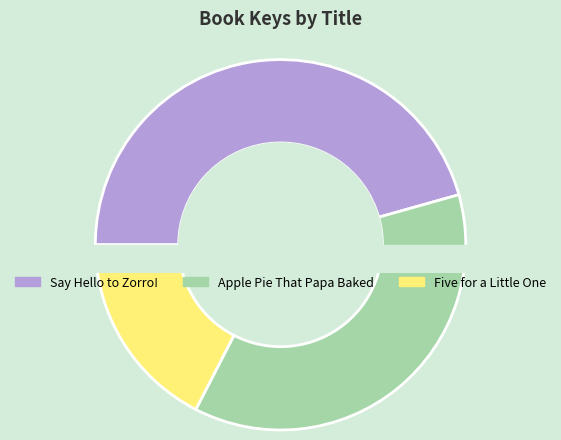

Does any single category account for the majority?

No